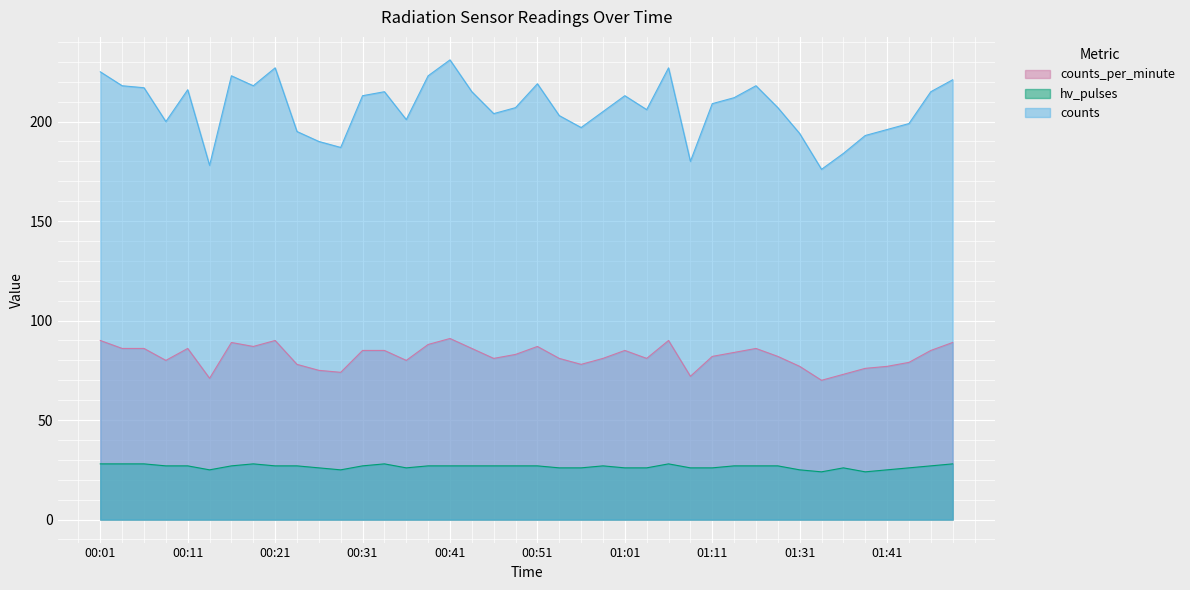

How many categories are shown in the chart?

40